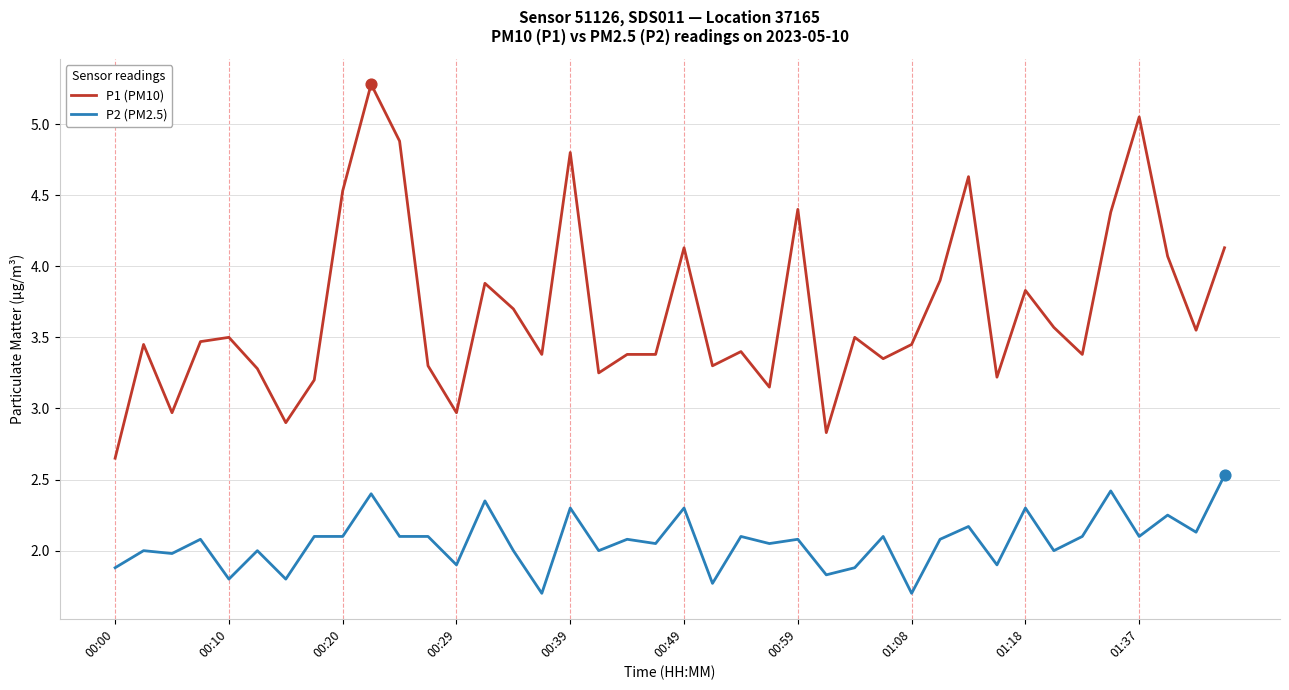

What are all the series names shown in the legend?

P1 (PM10), P2 (PM2.5)